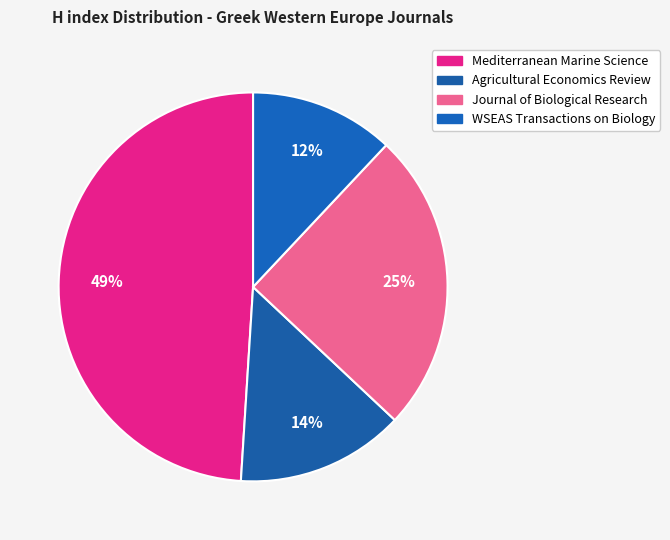

What is the change in value from Mediterranean Marine Science to WSEAS Transactions on Biology?

-37